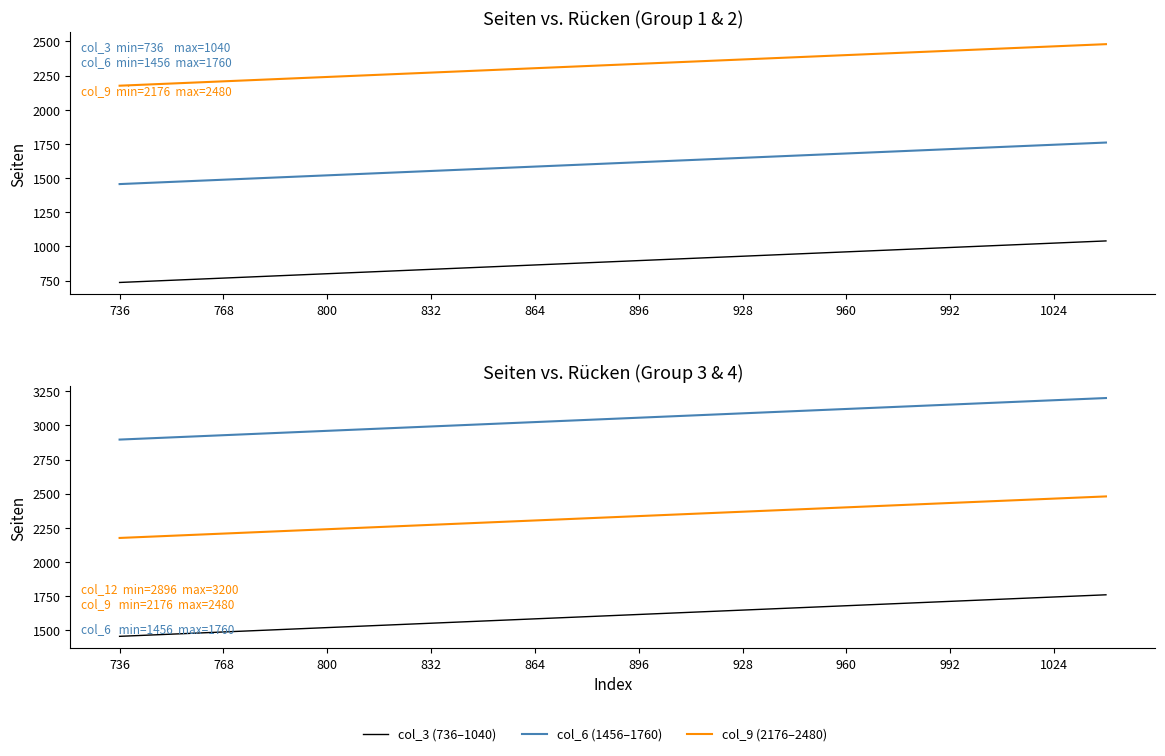

What is the label of the 20th point from the right?

736